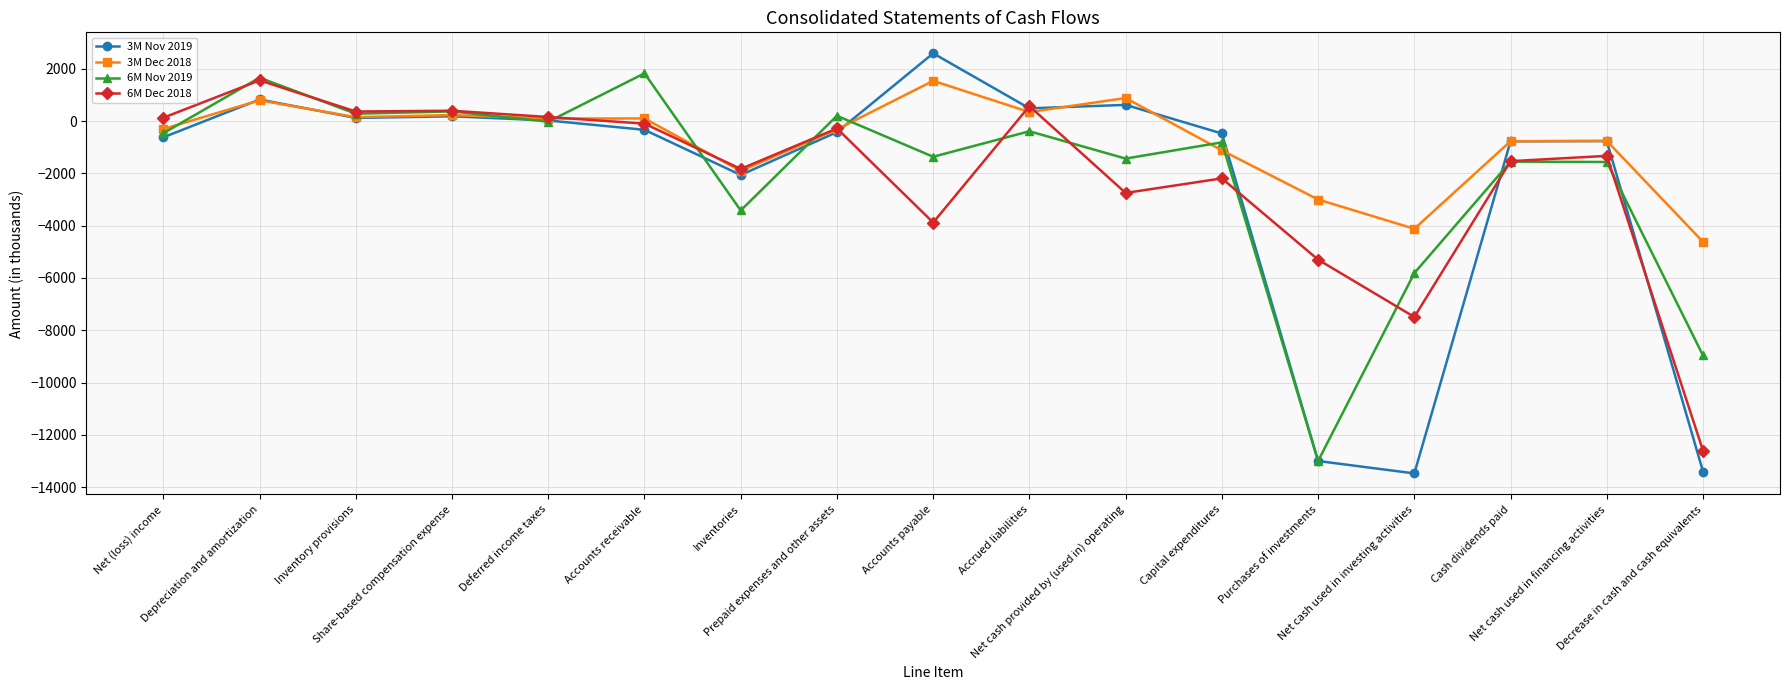

The value of 6M Dec 2018 at Capital expenditures is -2192. True or false?

True